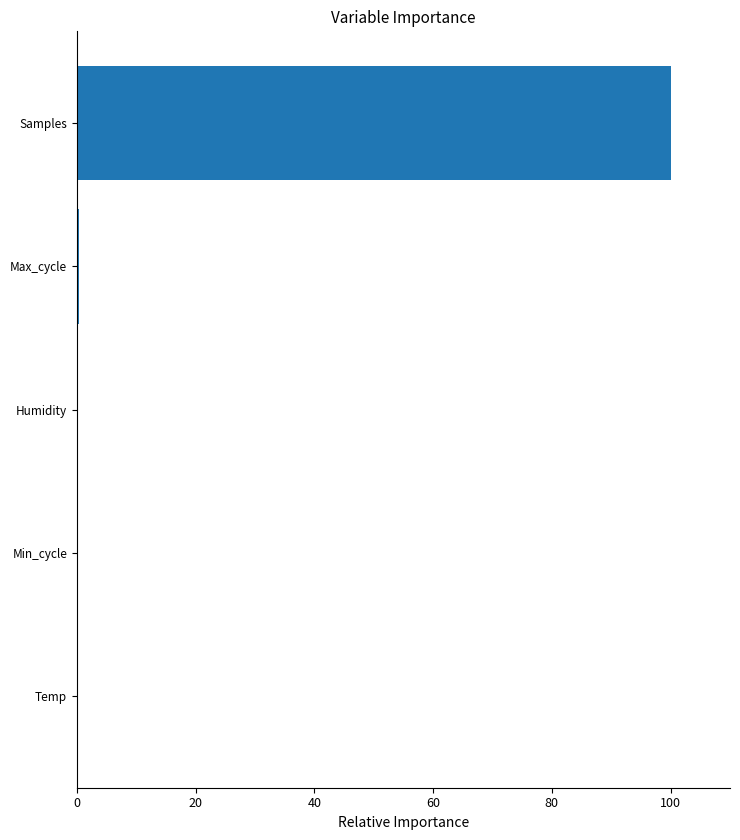

The value at Min_cycle is 0.0. True or false?

True